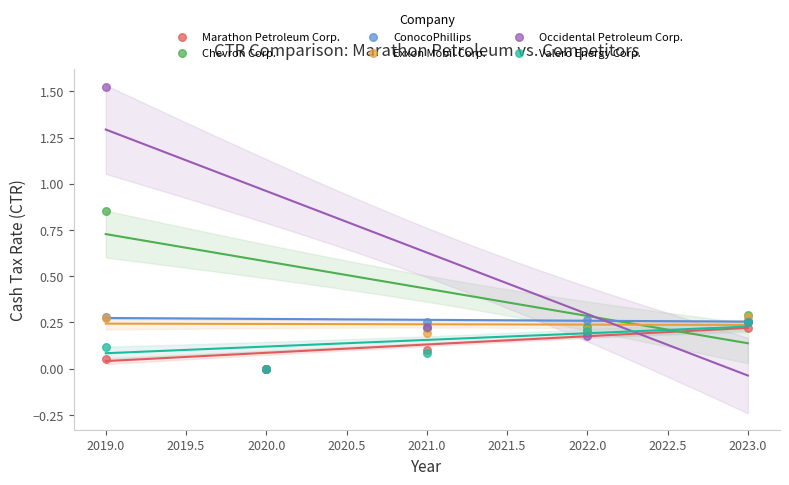

Which series contains the highest Y value?

Occidental Petroleum Corp.